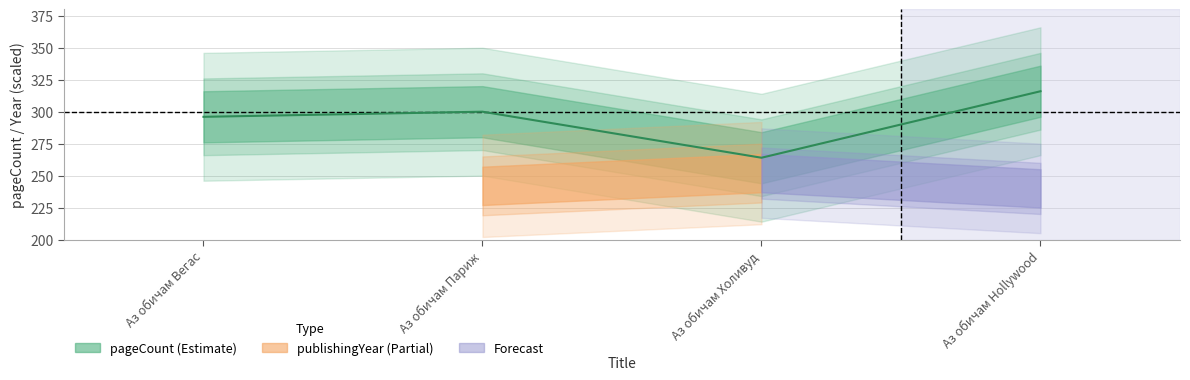

Between Аз обичам Hollywood and Аз обичам Вегас, which is larger?

Аз обичам Hollywood